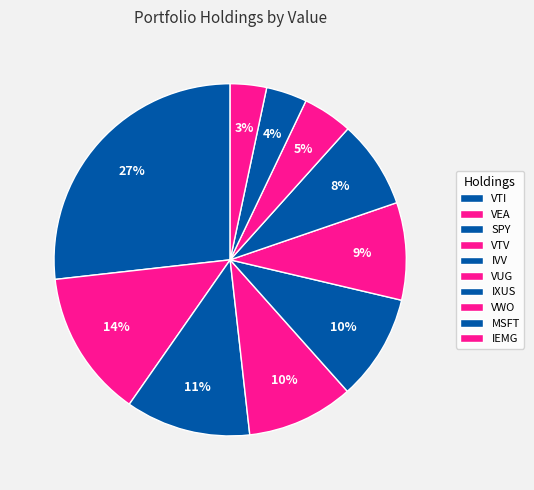

Rank the categories by value from highest to lowest.

VTI, VEA, SPY, VTV, IVV, VUG, IXUS, VWO, MSFT, IEMG